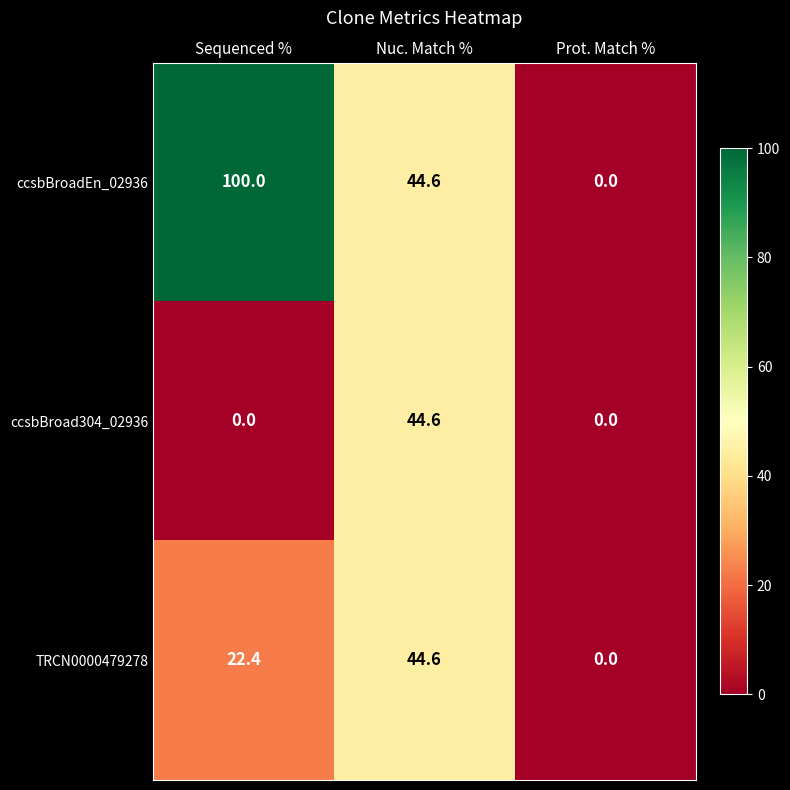

What is the maximum value shown in the chart?

100.0